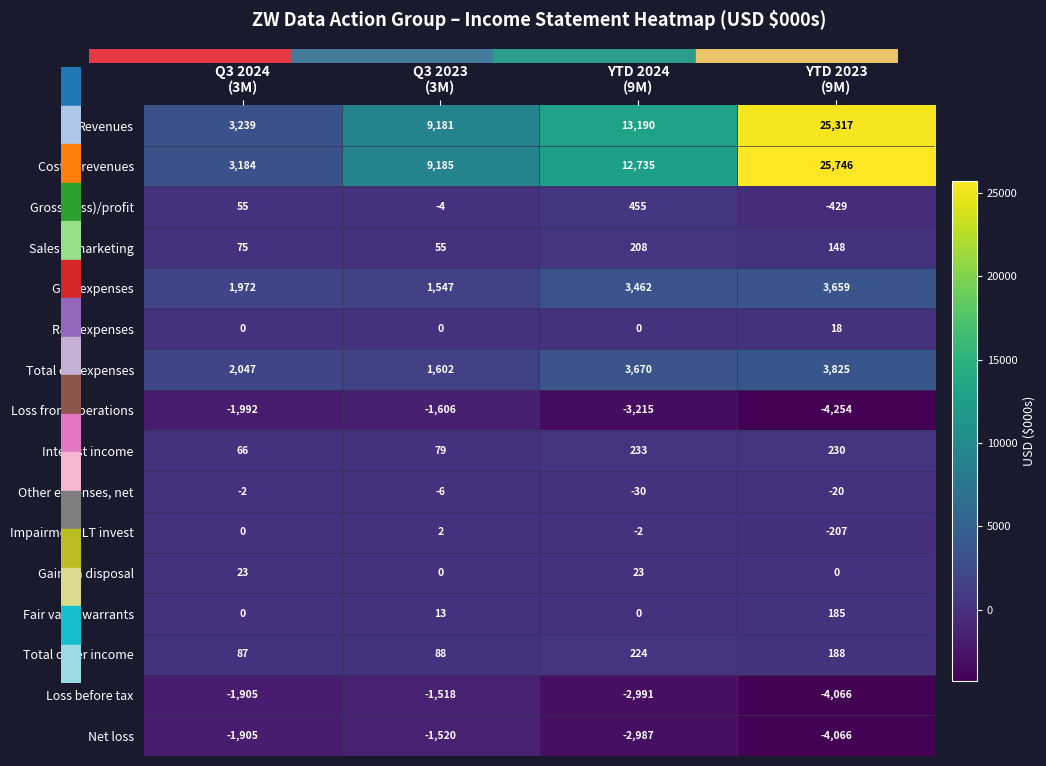

How many Loss before tax values are between -2991 and -1518?

3